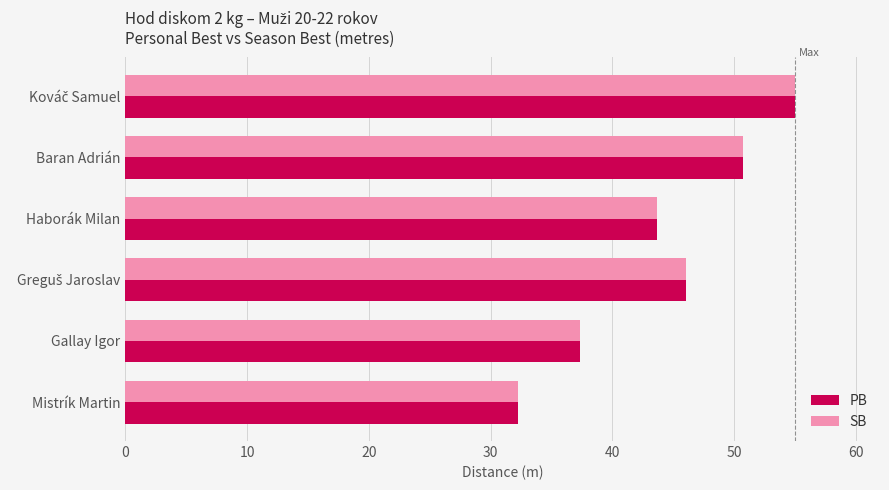

At how many categories does at least one series exceed 40?

4